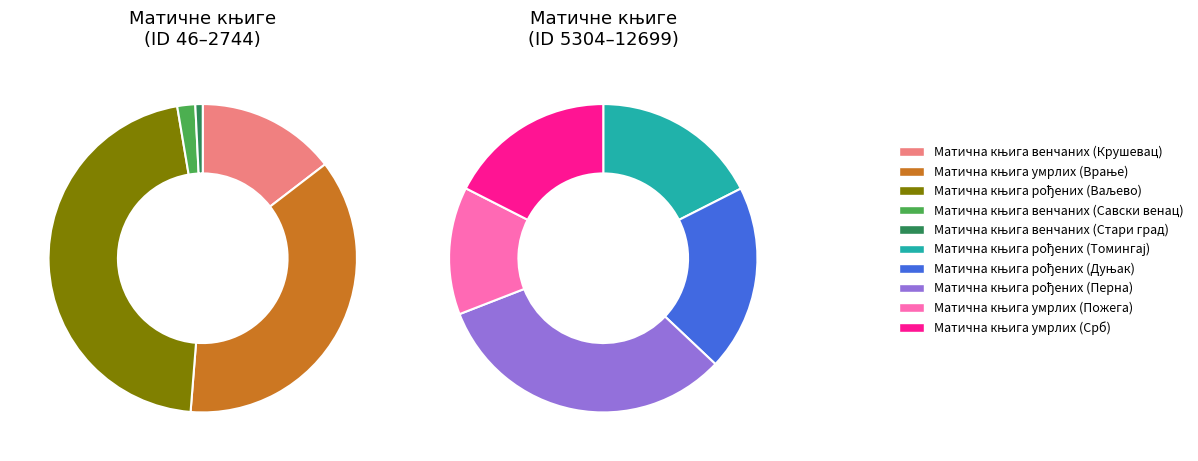

Is there a majority slice in this chart?

No